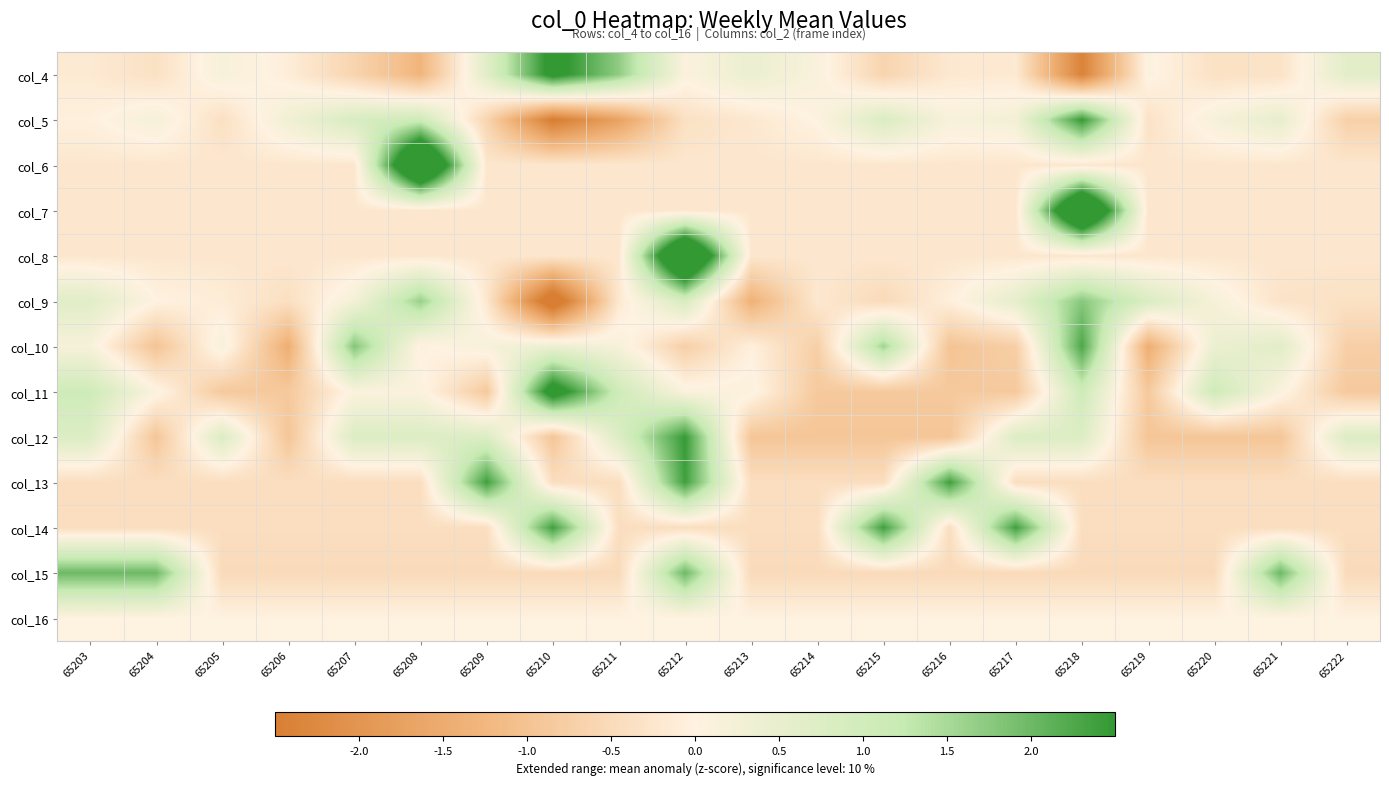

Reading left to right, what are all the values shown in this chart?

col_4: 65203=-0.2	65204=-0.4	65205=0.2	65206=-0.1	65207=-0.6	65208=-1.3	65209=0.6	65210=2.7	65211=1.7	65212=0.1	65213=0.4	65214=0.1	65215=-0.6	65216=-0.2	65217=-0.2	65218=-2.4	65219=0.1	65220=-0.3	65221=-0.3	65222=0.6
col_5: 65203=-0.0	65204=0.2	65205=-0.4	65206=0.3	65207=0.9	65208=1.1	65209=-0.6	65210=-2.5	65211=-1.7	65212=-0.4	65213=-0.2	65214=0.0	65215=0.8	65216=0.2	65217=0.3	65218=2.5	65219=-0.3	65220=0.2	65221=0.5	65222=-0.7
col_6: 65203=-0.2	65204=-0.2	65205=-0.2	65206=-0.2	65207=-0.2	65208=4.4	65209=-0.2	65210=-0.2	65211=-0.2	65212=-0.2	65213=-0.2	65214=-0.2	65215=-0.2	65216=-0.2	65217=-0.2	65218=-0.2	65219=-0.2	65220=-0.2	65221=-0.2	65222=-0.2
col_7: 65203=-0.2	65204=-0.2	65205=-0.2	65206=-0.2	65207=-0.2	65208=-0.2	65209=-0.2	65210=-0.2	65211=-0.2	65212=-0.2	65213=-0.2	65214=-0.2	65215=-0.2	65216=-0.2	65217=-0.2	65218=4.4	65219=-0.2	65220=-0.2	65221=-0.2	65222=-0.2
col_8: 65203=-0.2	65204=-0.2	65205=-0.2	65206=-0.2	65207=-0.2	65208=-0.2	65209=-0.2	65210=-0.2	65211=-0.2	65212=4.4	65213=-0.2	65214=-0.2	65215=-0.2	65216=-0.2	65217=-0.2	65218=-0.2	65219=-0.2	65220=-0.2	65221=-0.2	65222=-0.2
col_9: 65203=0.7	65204=0.0	65205=-0.1	65206=-0.4	65207=0.2	65208=1.6	65209=-0.2	65210=-3.0	65211=-0.2	65212=0.9	65213=-1.4	65214=-0.2	65215=-0.5	65216=-0.1	65217=0.6	65218=1.8	65219=0.8	65220=0.2	65221=-0.3	65222=-0.3
col_10: 65203=0.2	65204=-1.0	65205=0.2	65206=-1.4	65207=1.8	65208=-0.0	65209=0.2	65210=0.4	65211=0.2	65212=-0.7	65213=-0.0	65214=-0.7	65215=1.6	65216=-1.0	65217=-0.7	65218=2.3	65219=-1.4	65220=0.4	65221=0.6	65222=-0.7
col_11: 65203=1.1	65204=0.1	65205=-0.9	65206=-0.9	65207=0.1	65208=0.1	65209=-0.9	65210=3.0	65211=1.1	65212=0.1	65213=0.1	65214=-0.9	65215=-0.9	65216=-0.9	65217=-0.9	65218=1.1	65219=-0.9	65220=1.1	65221=0.1	65222=-0.9
col_12: 65203=0.8	65204=-0.9	65205=0.8	65206=-0.9	65207=0.8	65208=0.8	65209=0.8	65210=-0.9	65211=0.8	65212=2.5	65213=-0.9	65214=-0.9	65215=-0.9	65216=-0.9	65217=0.8	65218=0.8	65219=-0.9	65220=-0.9	65221=-0.9	65222=0.8
col_13: 65203=-0.4	65204=-0.4	65205=-0.4	65206=-0.4	65207=-0.4	65208=-0.4	65209=2.4	65210=-0.4	65211=-0.4	65212=2.4	65213=-0.4	65214=-0.4	65215=-0.4	65216=2.4	65217=-0.4	65218=-0.4	65219=-0.4	65220=-0.4	65221=-0.4	65222=-0.4
col_14: 65203=-0.4	65204=-0.4	65205=-0.4	65206=-0.4	65207=-0.4	65208=-0.4	65209=-0.4	65210=2.4	65211=-0.4	65212=-0.4	65213=-0.4	65214=-0.4	65215=2.4	65216=-0.4	65217=2.4	65218=-0.4	65219=-0.4	65220=-0.4	65221=-0.4	65222=-0.4
col_15: 65203=2.0	65204=2.0	65205=-0.5	65206=-0.5	65207=-0.5	65208=-0.5	65209=-0.5	65210=-0.5	65211=-0.5	65212=2.0	65213=-0.5	65214=-0.5	65215=-0.5	65216=-0.5	65217=-0.5	65218=-0.5	65219=-0.5	65220=-0.5	65221=2.0	65222=-0.5
col_16: 65203=0.0	65204=0.0	65205=0.0	65206=0.0	65207=0.0	65208=0.0	65209=0.0	65210=0.0	65211=0.0	65212=0.0	65213=0.0	65214=0.0	65215=0.0	65216=0.0	65217=0.0	65218=0.0	65219=0.0	65220=0.0	65221=0.0	65222=0.0